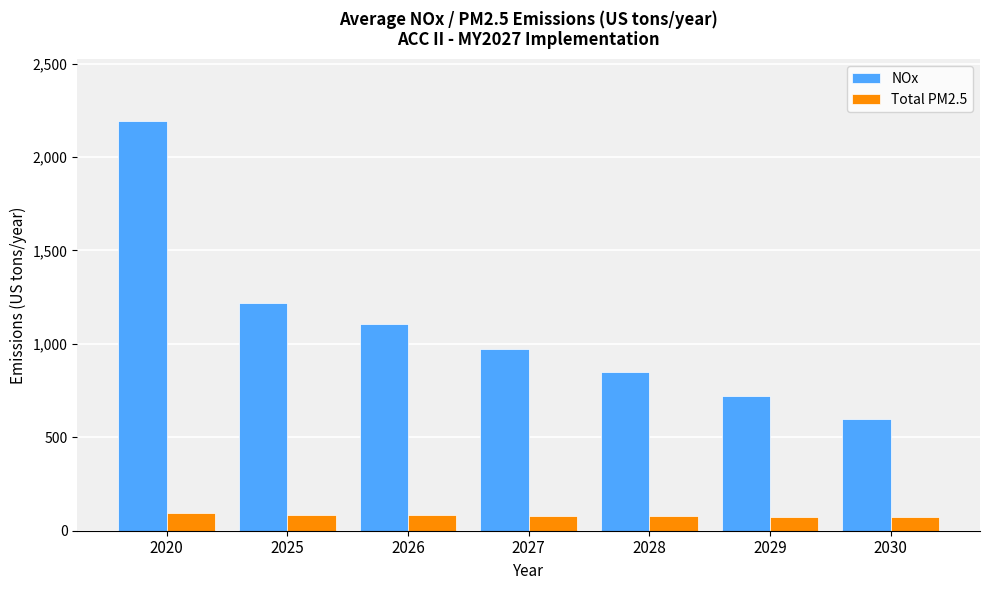

The value of Total PM2.5 at 2026 is 81.6. True or false?

True